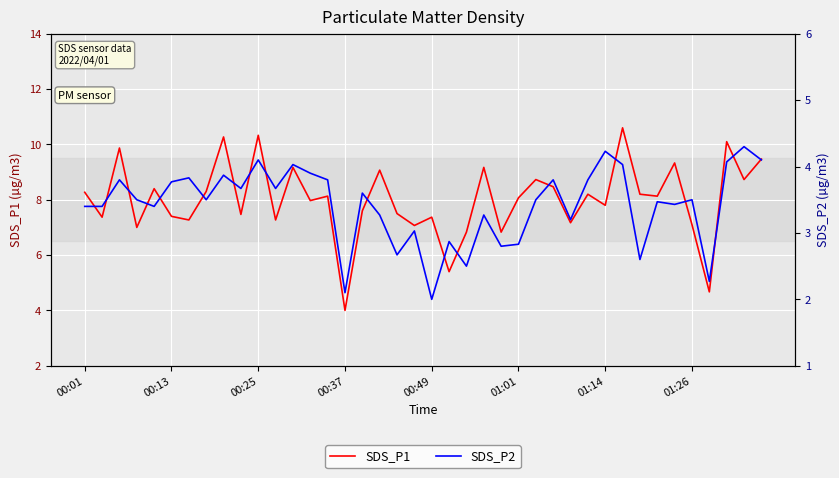

What is the highest value of the SDS_P1 series?

10.6